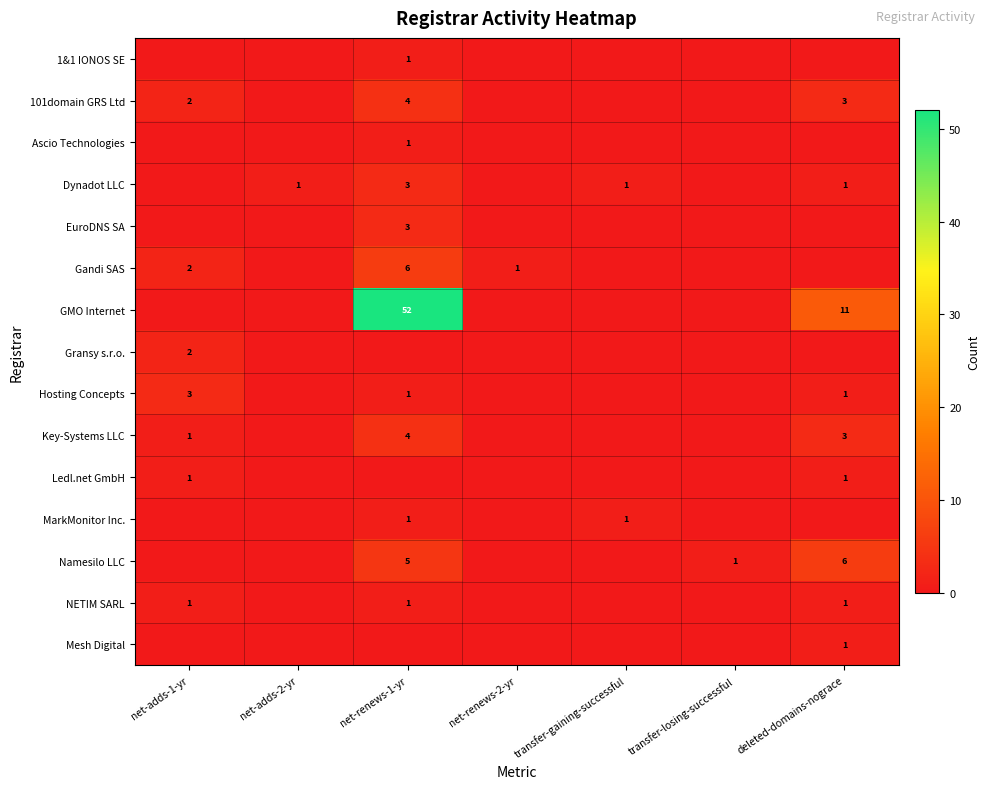

At how many categories does at least one series exceed 29?

1